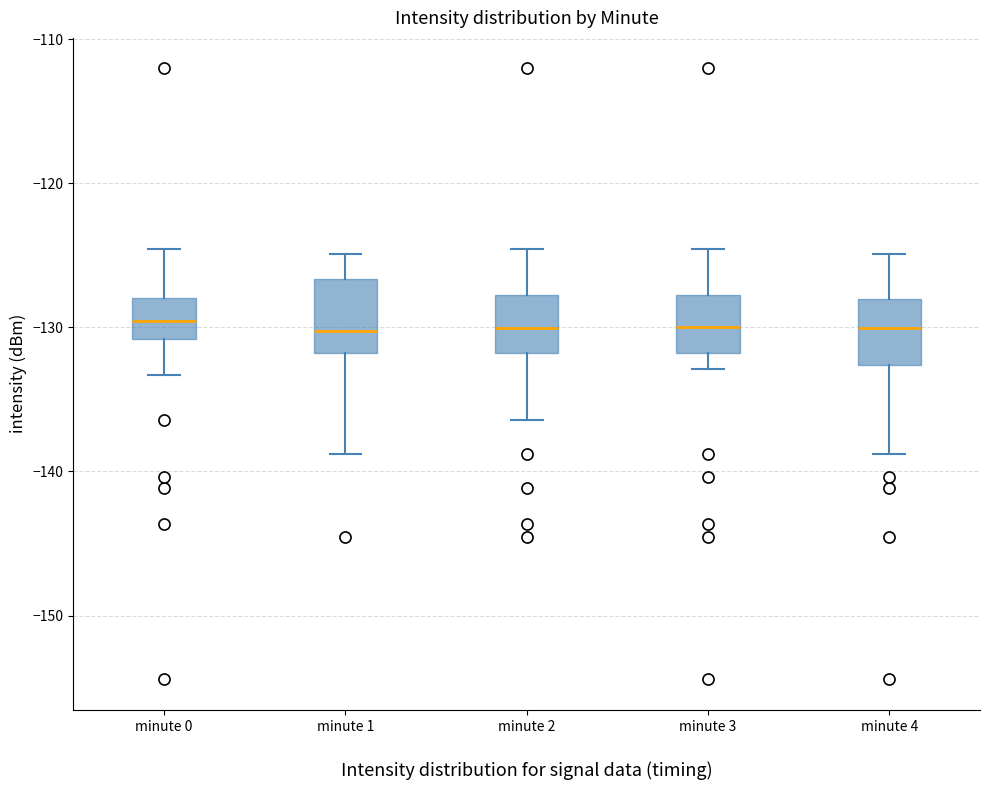

Reading left to right, transcribe this box plot: for each box, give where its median line is, the range the box spans, and where its two whiskers end, as read against the y-axis. The values are not printed on the chart, so give them approximately, as read against the axis.

minute 0: median -130, box -131 to -128, whiskers -133 to -125
minute 1: median -130, box -132 to -127, whiskers -139 to -125
minute 2: median -130, box -132 to -128, whiskers -136 to -125
minute 3: median -130, box -132 to -128, whiskers -133 to -125
minute 4: median -130, box -133 to -128, whiskers -139 to -125